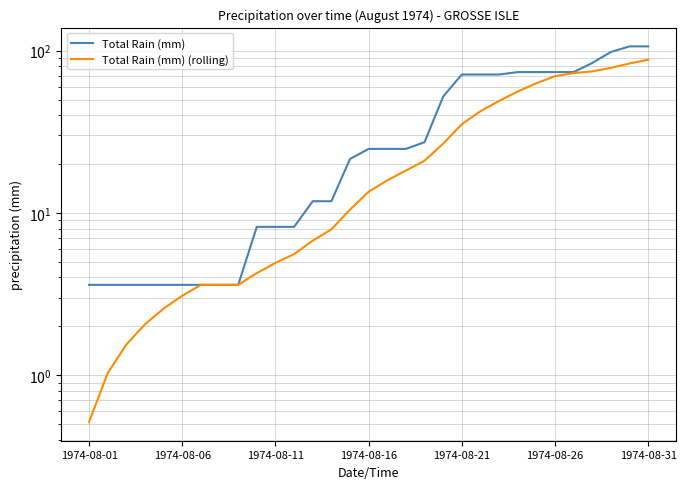

True or false: Total Rain (mm) (rolling) and Total Rain (mm) cross at least once.

False